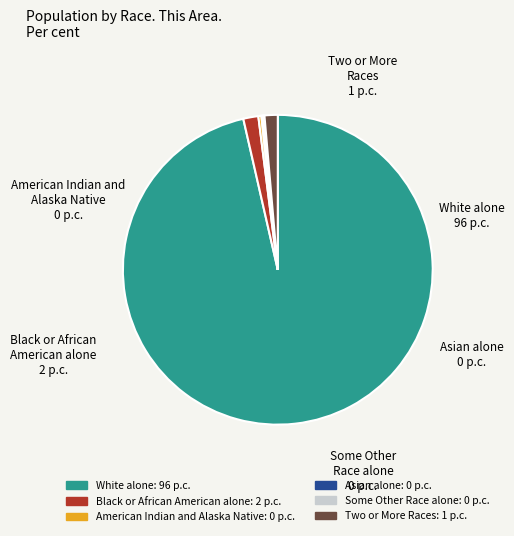

Which category accounts for the majority?

White alone